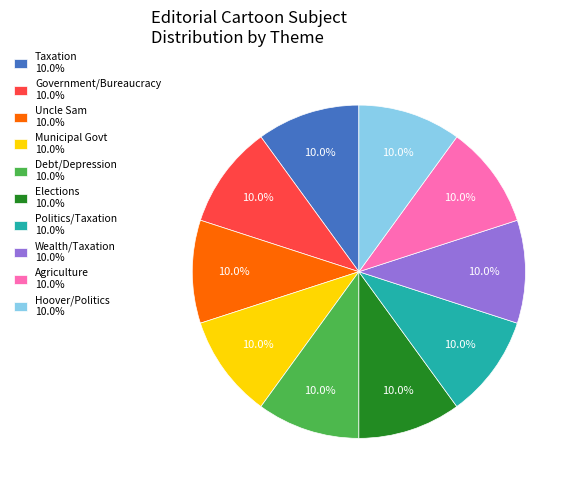

Is Municipal Govt 10.0% the majority of the pie?

No